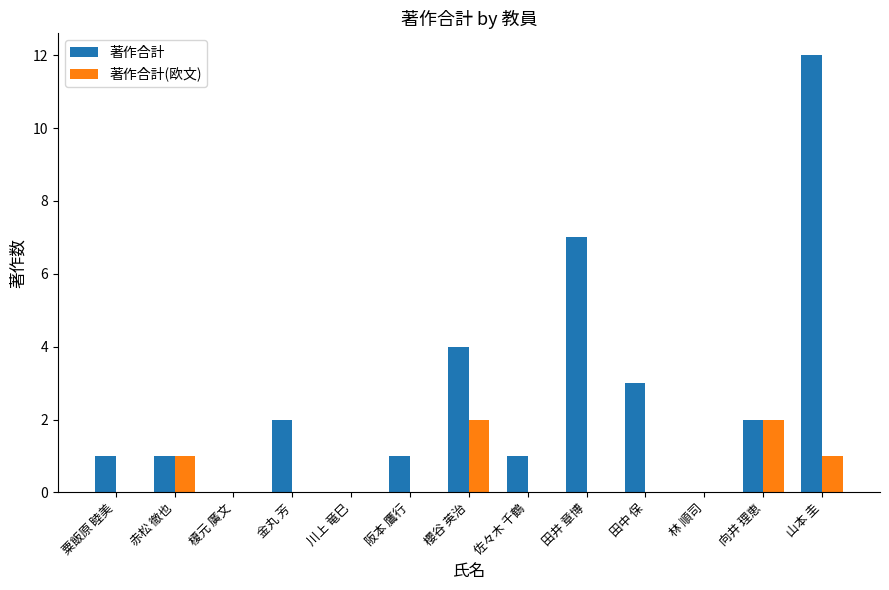

Count the number of categories in the chart.

13